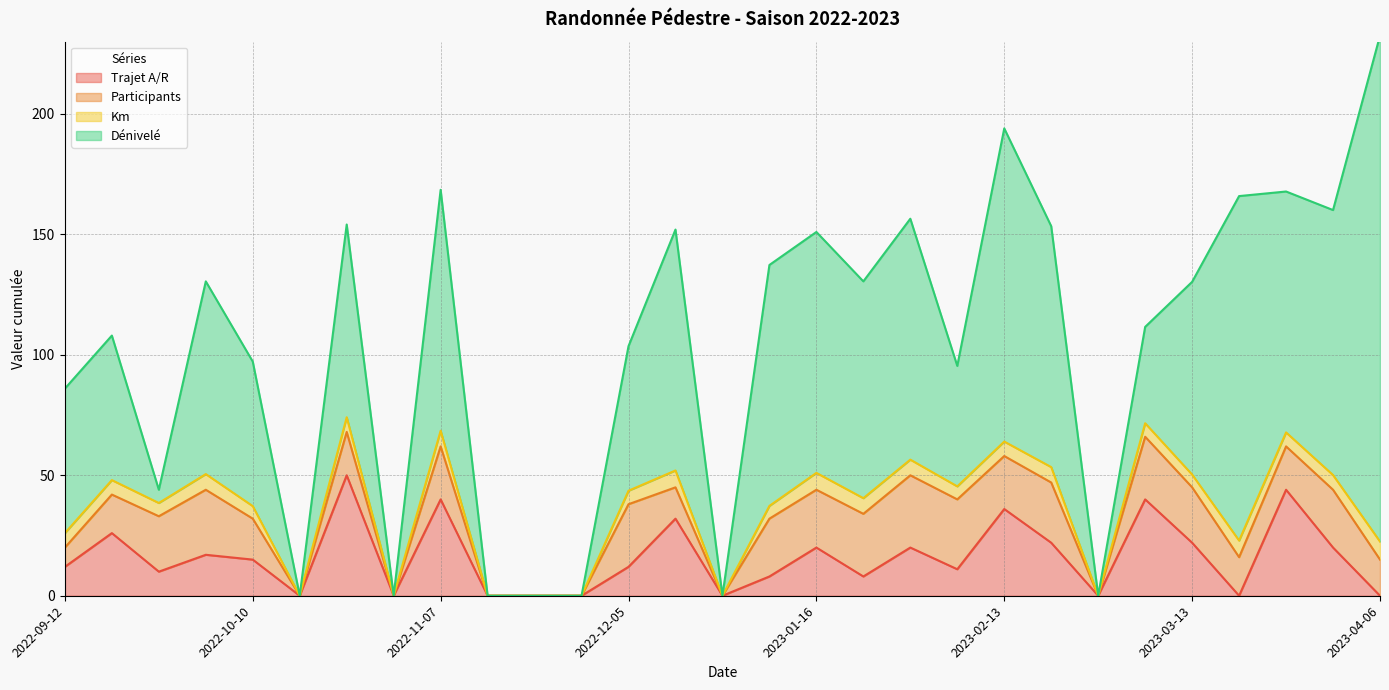

Which series changed the most between 2022-12-12 and 2023-01-16?

Trajet A/R